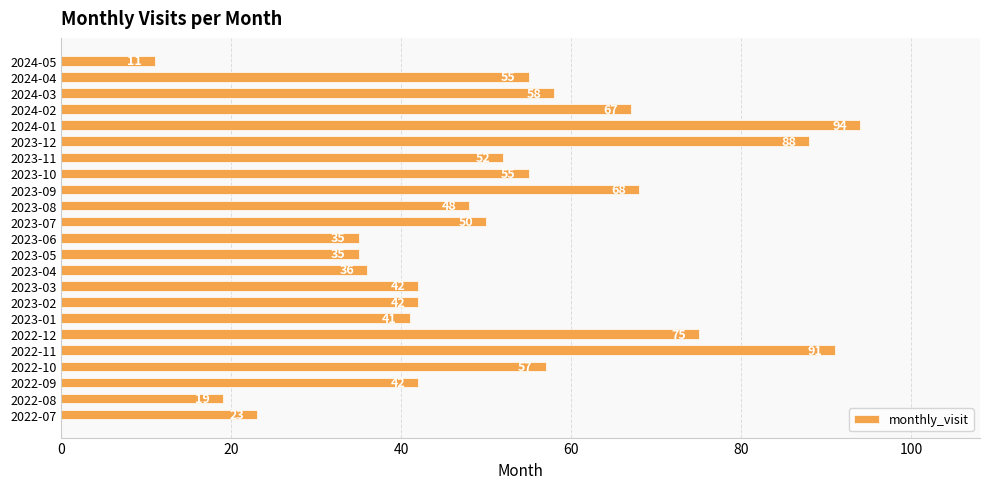

True or false: the data shows 18 at 2023-08.

False